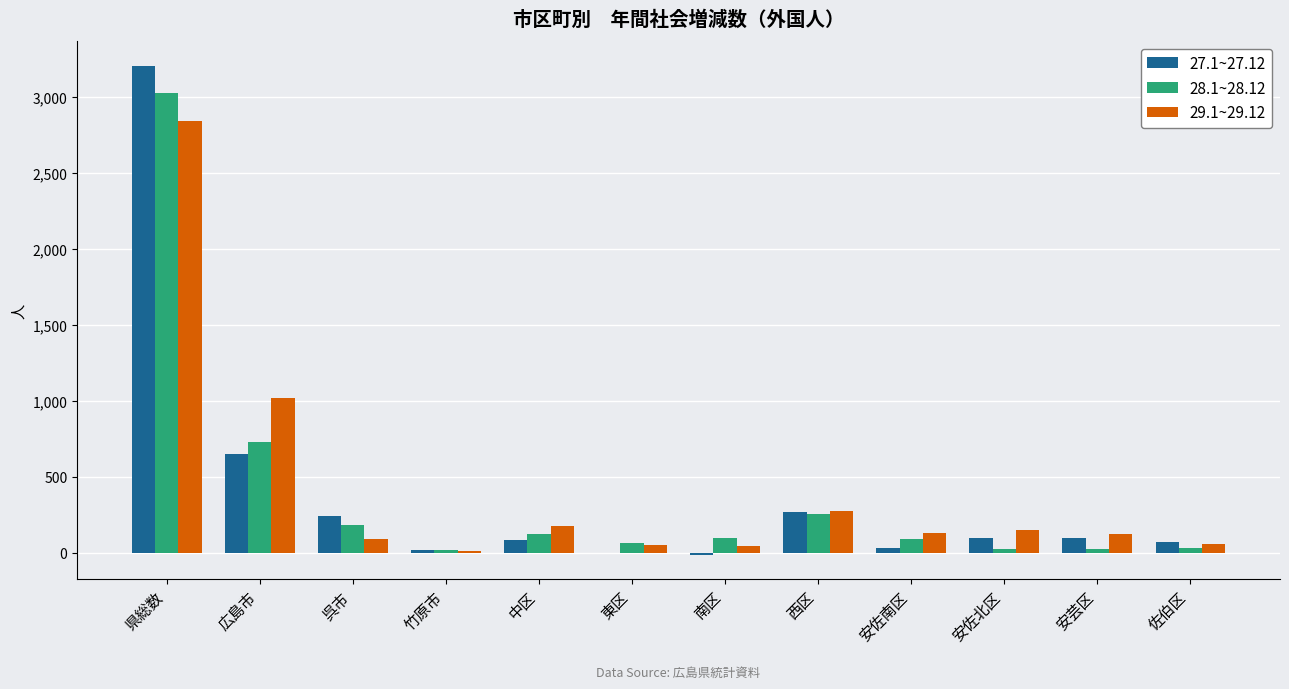

Which series changed the most between 県総数 and 竹原市?

27.1~27.12